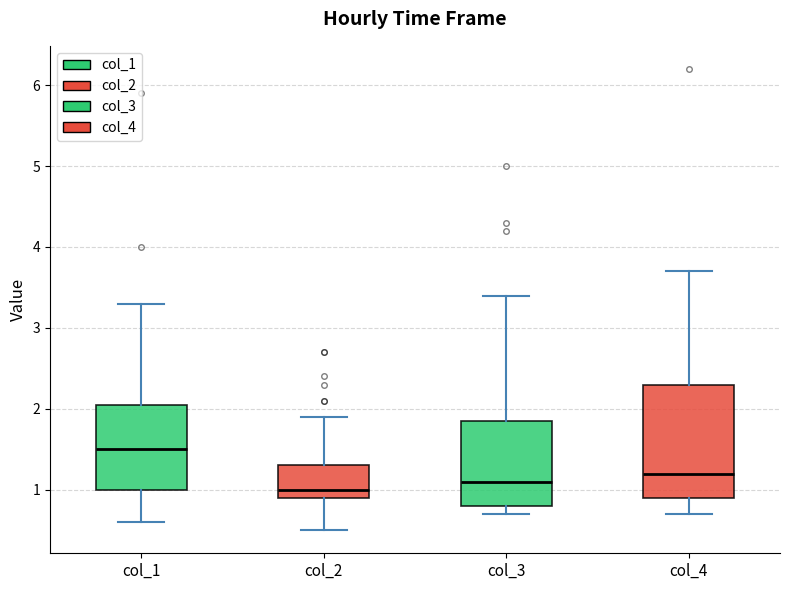

Reading left to right, read every box against the y-axis: the position of its median line, the range the box covers, and the ends of its whiskers. The values are not printed on the chart, so give them approximately, as read against the axis.

col_1: median 1.5, box 1.0 to 2.1, whiskers 0.6 to 3.3
col_2: median 1.0, box 0.9 to 1.3, whiskers 0.5 to 1.9
col_3: median 1.1, box 0.8 to 1.9, whiskers 0.7 to 3.4
col_4: median 1.2, box 0.9 to 2.3, whiskers 0.7 to 3.7